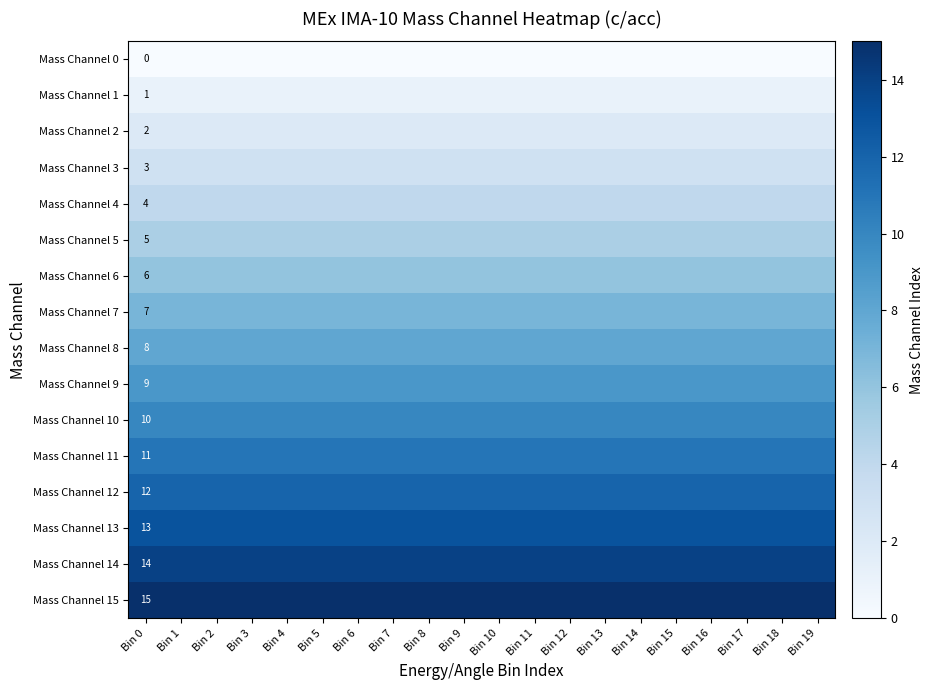

What is the spread (max minus min) of values at Bin 0?

15